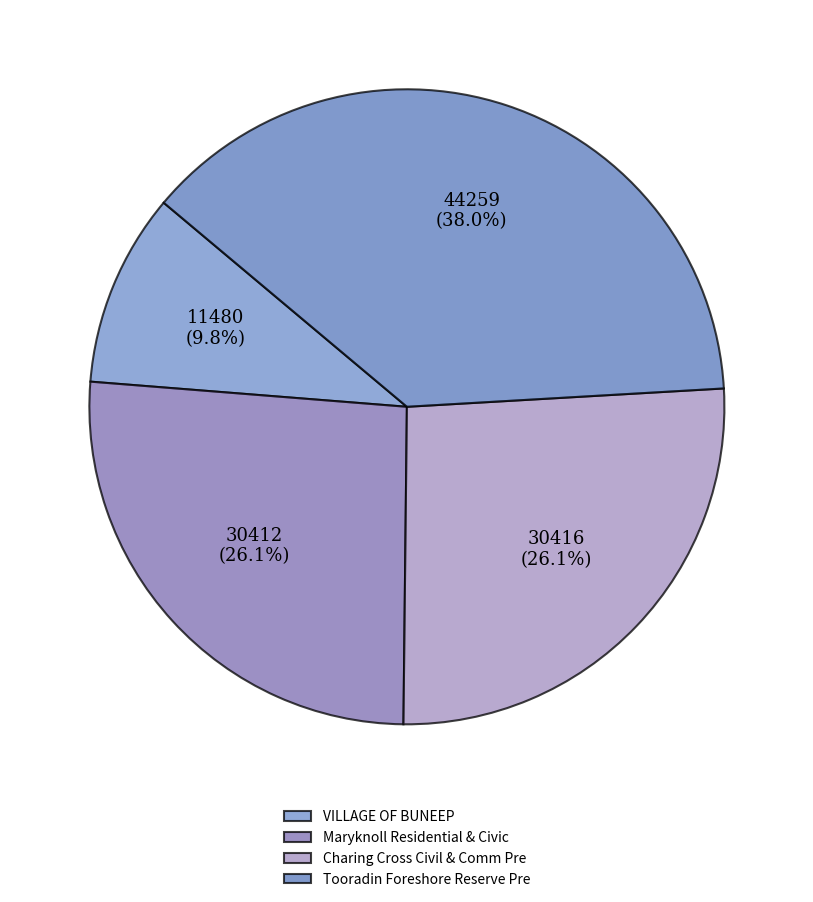

Count the number of slices in the pie.

4